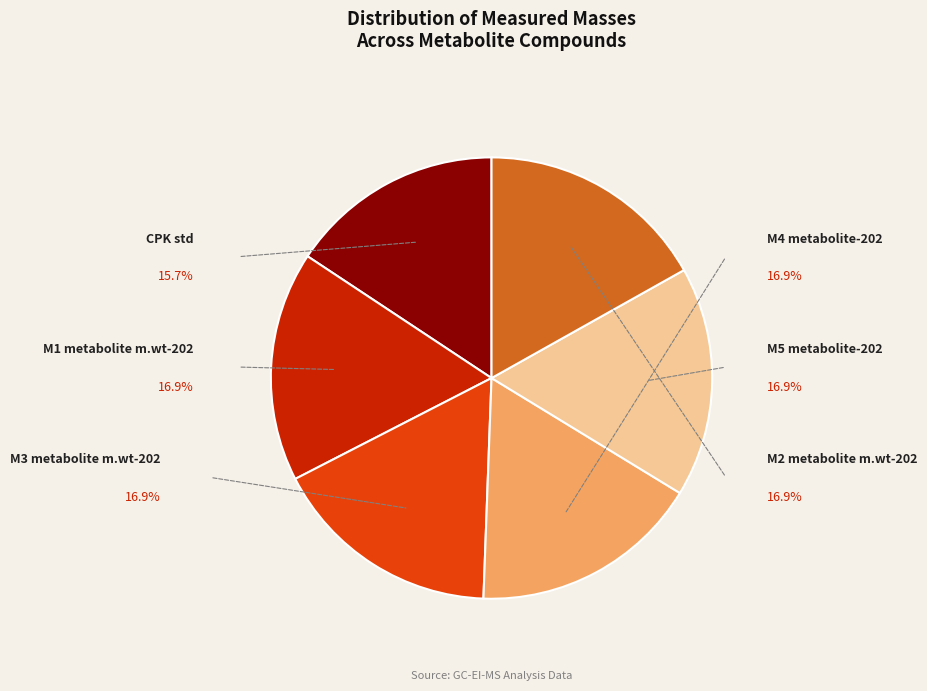

What is the largest slice in the pie chart?

M1 metabolite m.wt-202